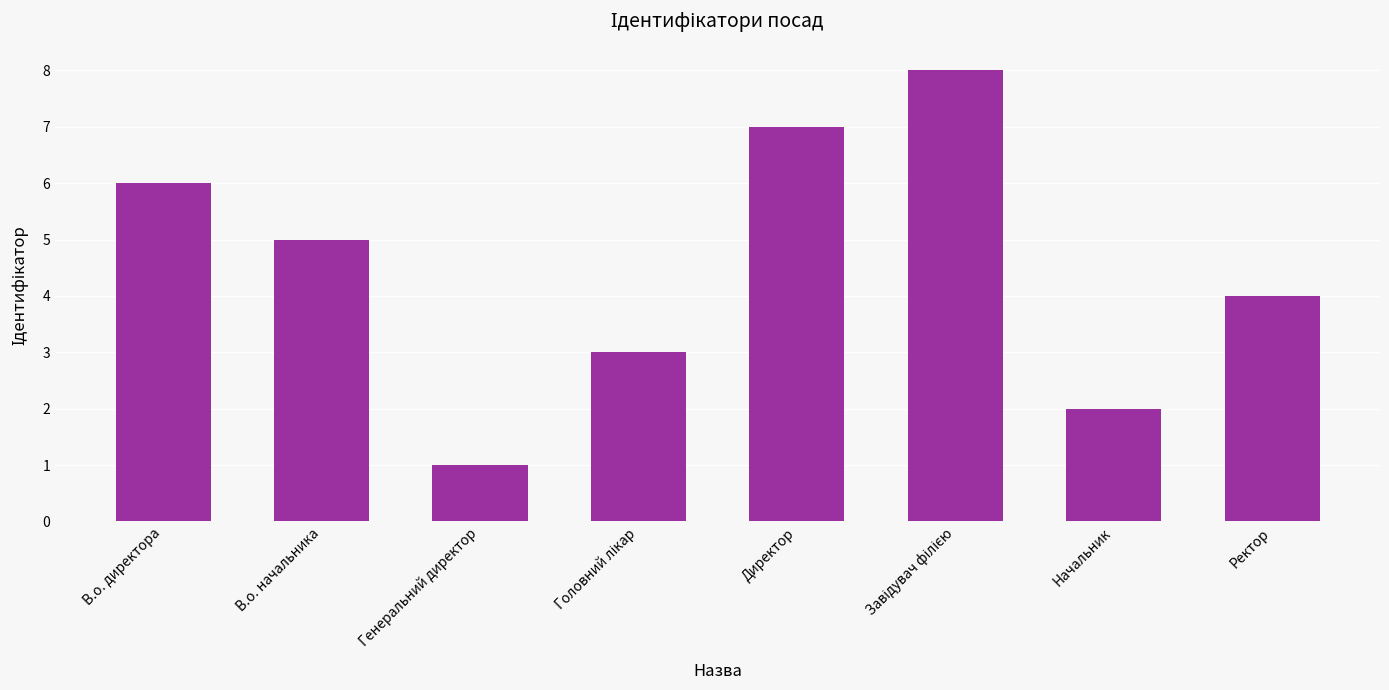

How many categories are shown in the chart?

8